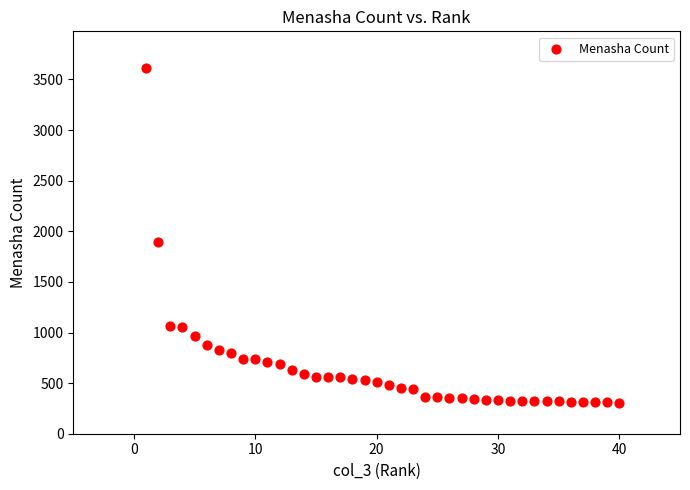

What Y value in the scatter plot is closest to 1959?

1897